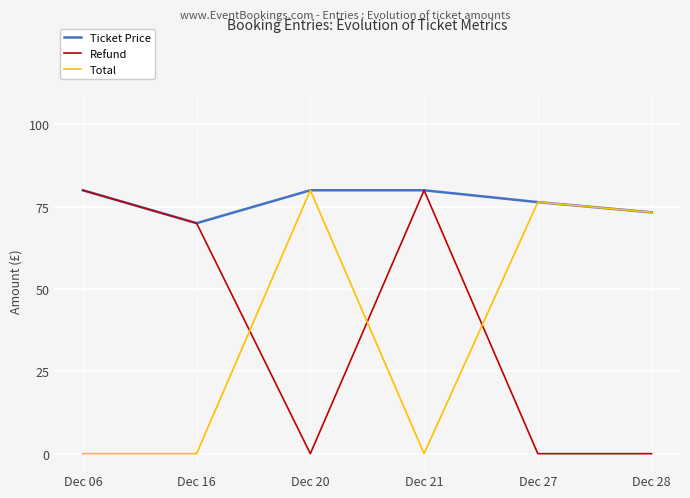

What is the maximum value for Total?

80.0